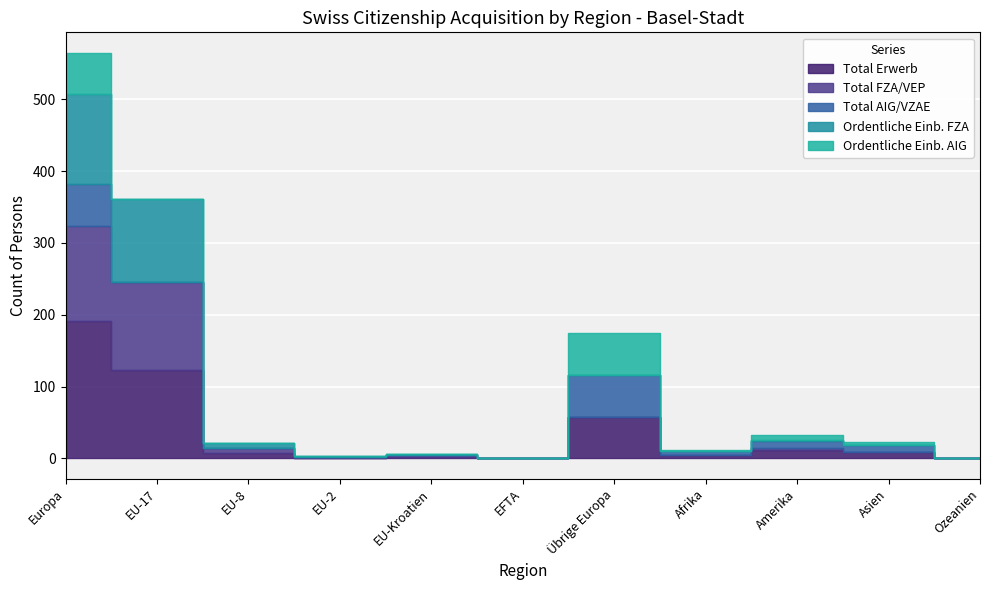

At which category does the chart reach its minimum across all series?

EFTA